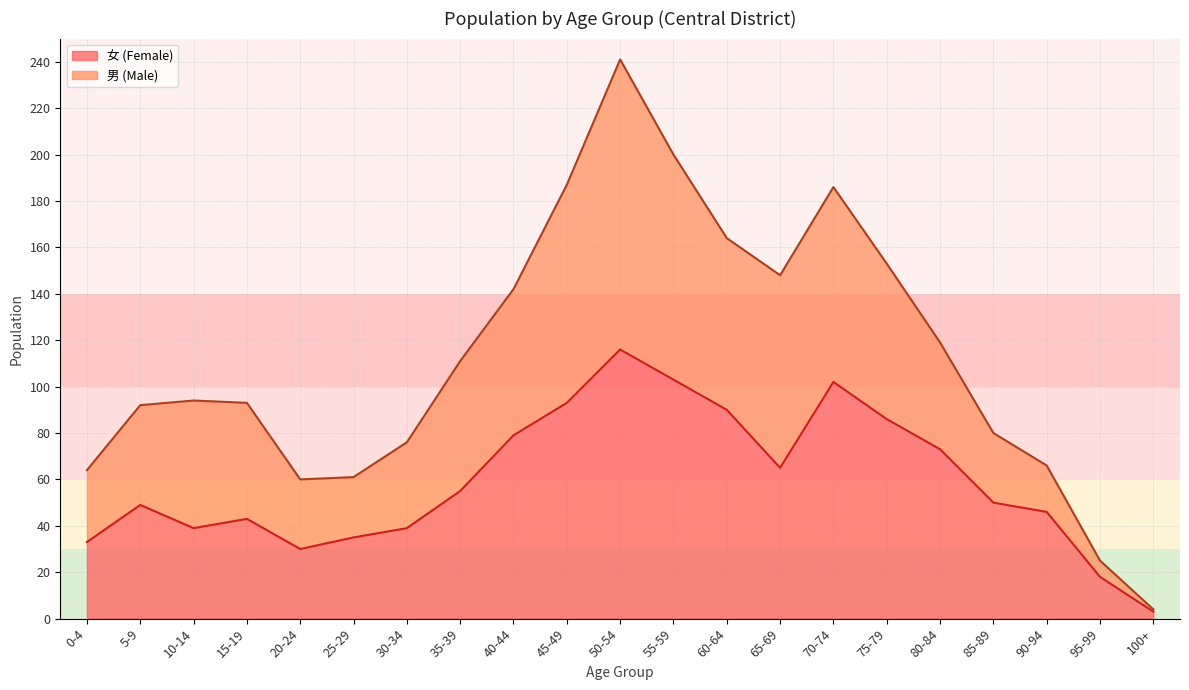

The value at 90-94 is 46. True or false?

True